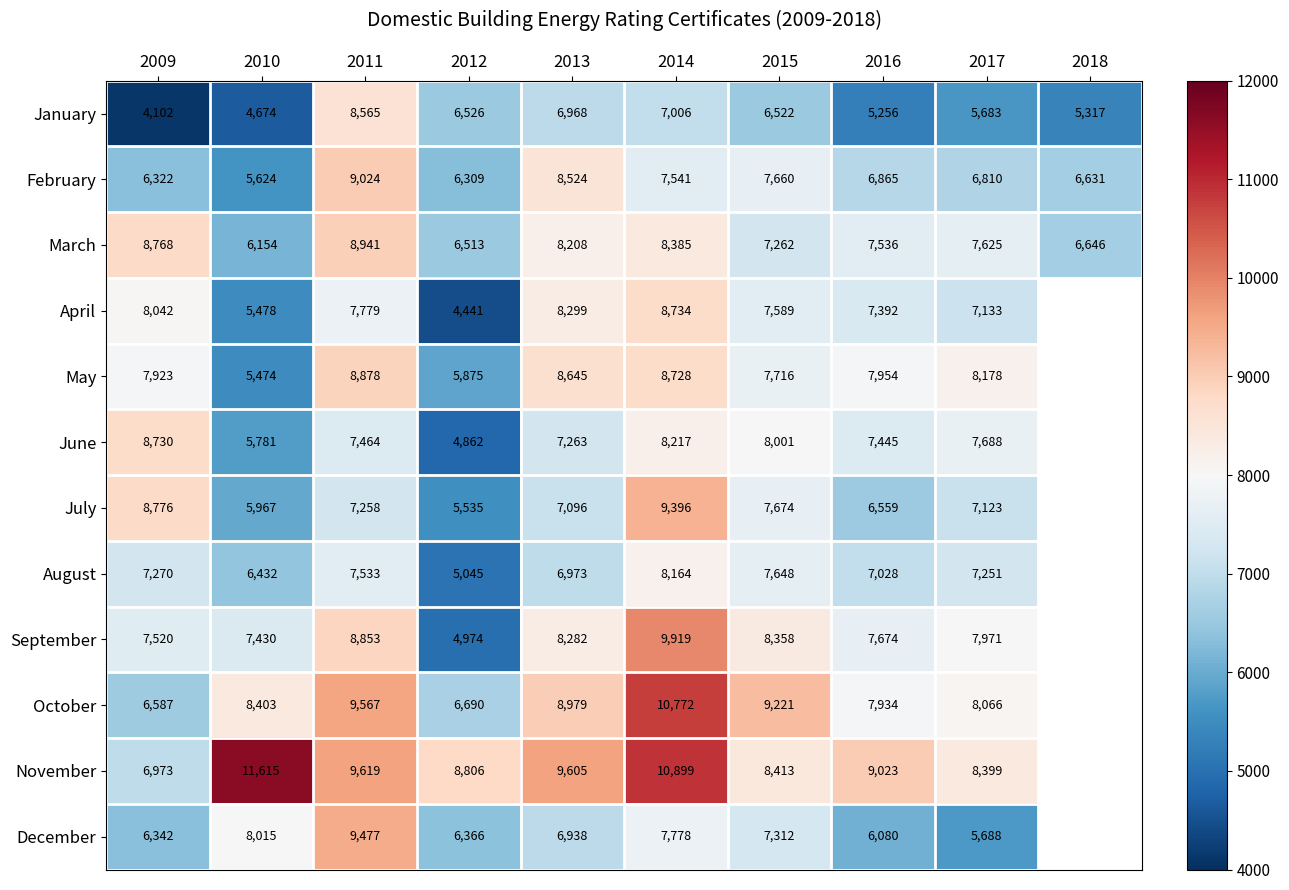

At how many categories does at least one series exceed 8673?

8